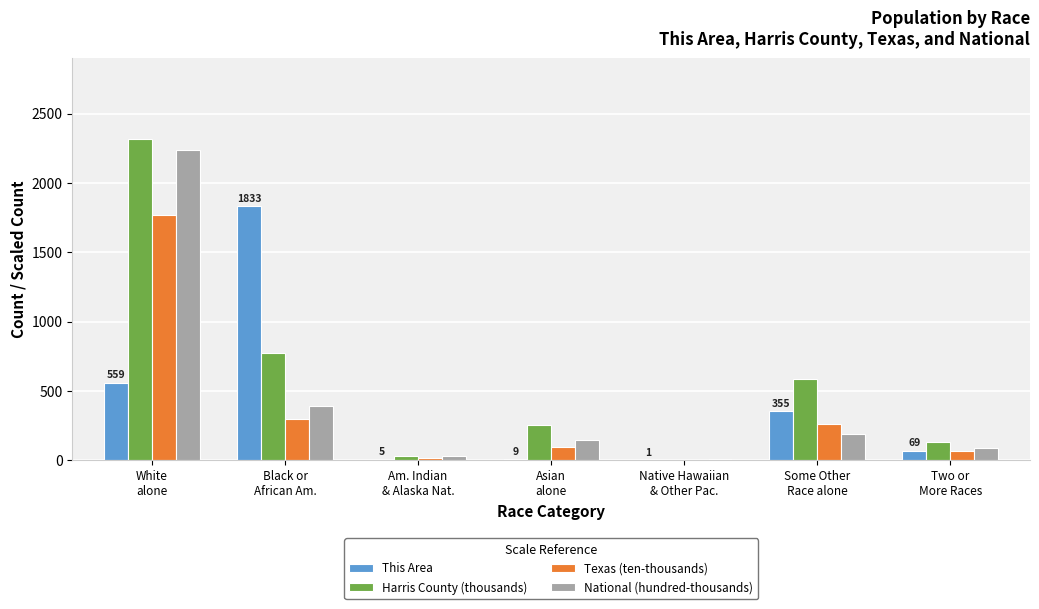

What is the highest value of the Harris County (thousands) series?

2318.3